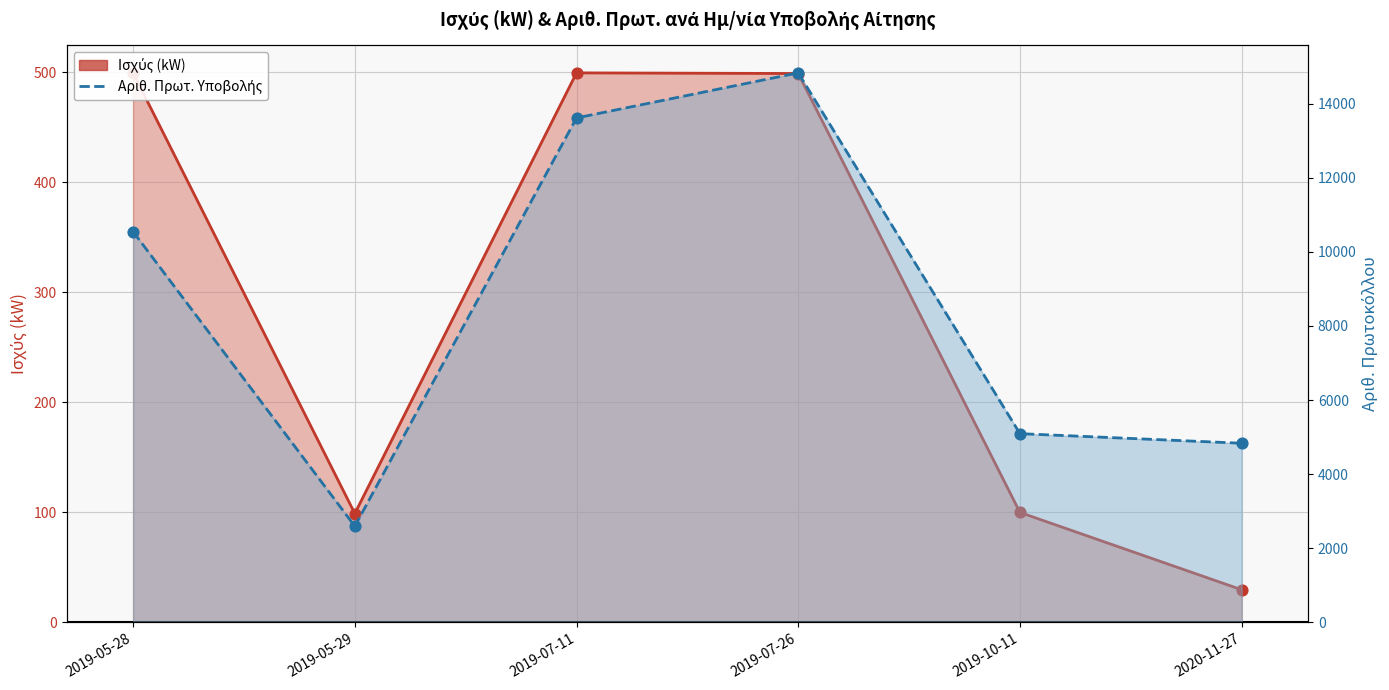

At which category is the sum across all series the highest?

2019-07-26